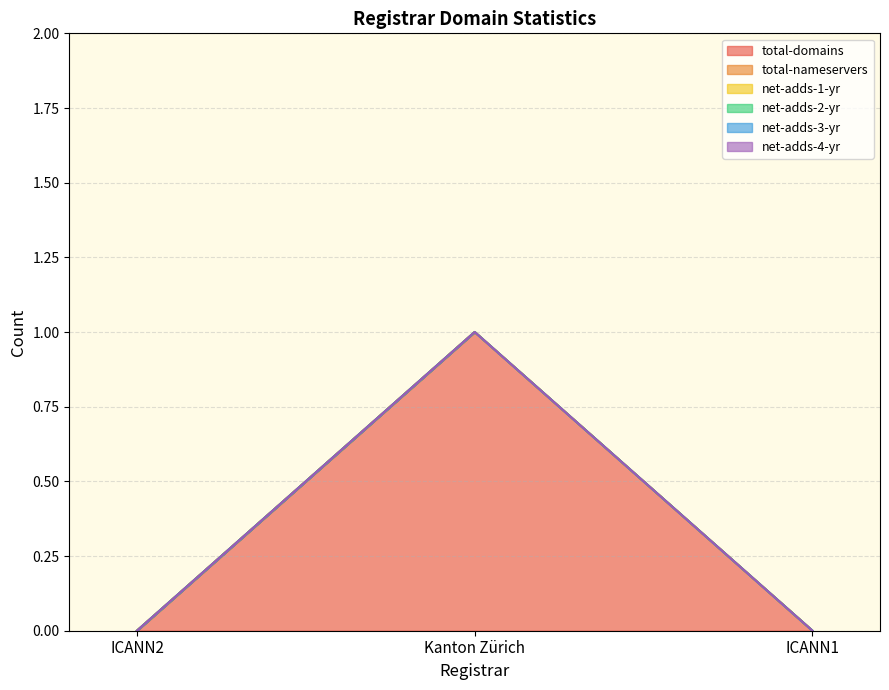

Which series changed the most between ICANN2 and ICANN1?

total-domains